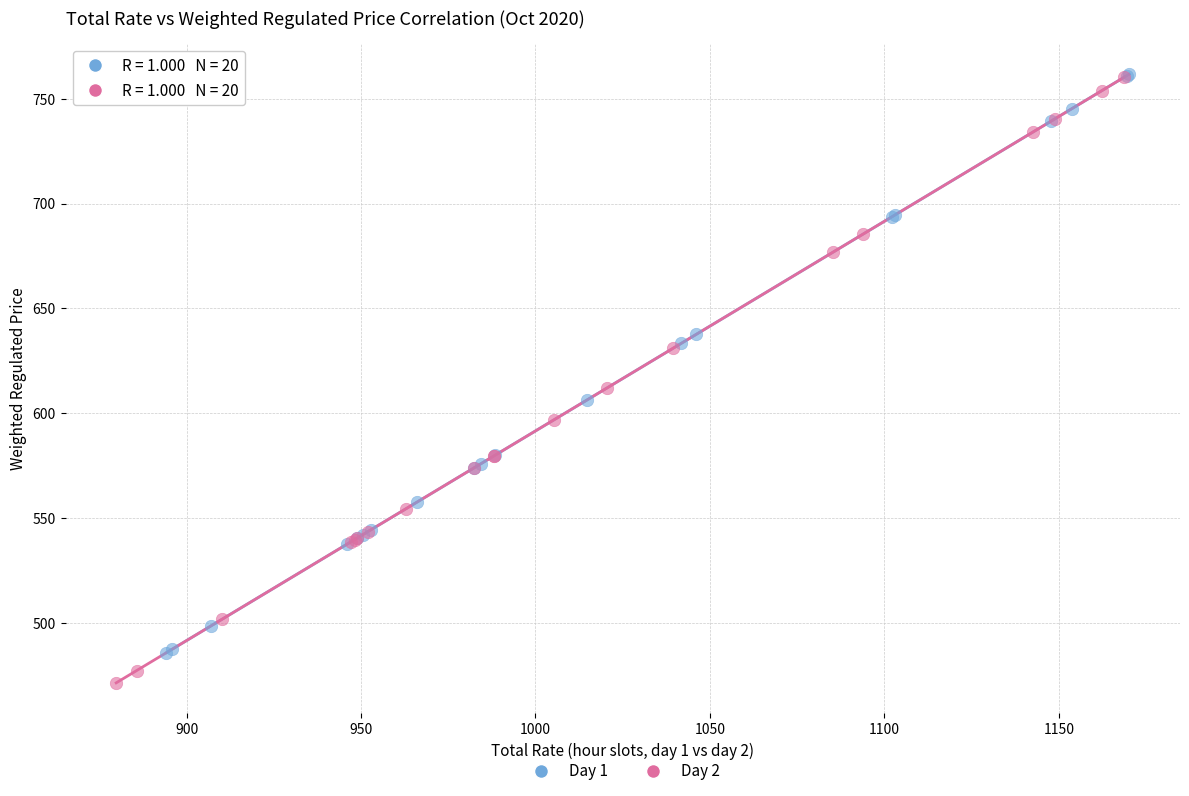

Which series has the largest Y range (max minus min)?

Day 2